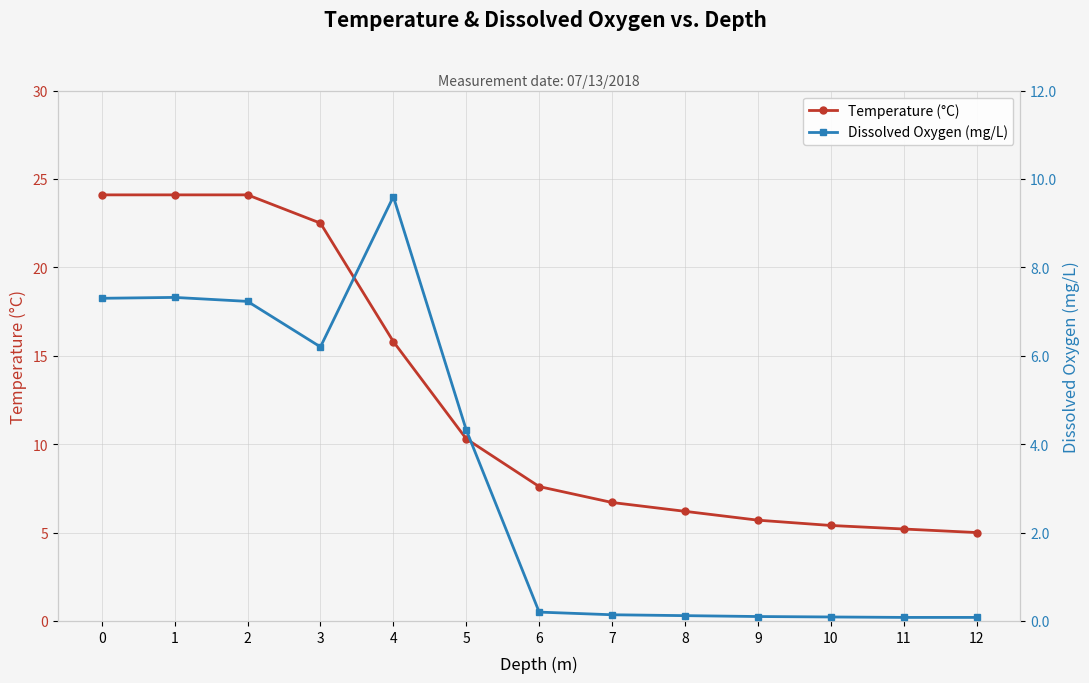

What is the sum of the Dissolved Oxygen (mg/L) values at 7 and 2?

7.4